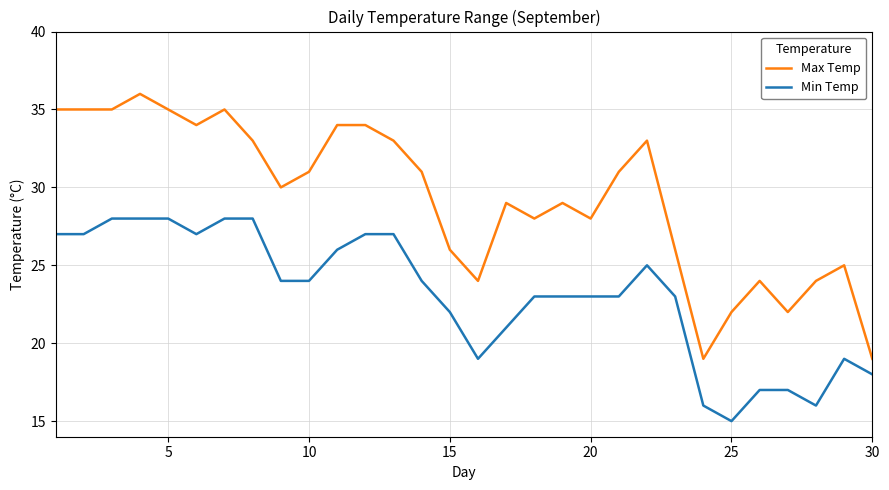

True or false: Min Temp and Max Temp cross at least once.

False